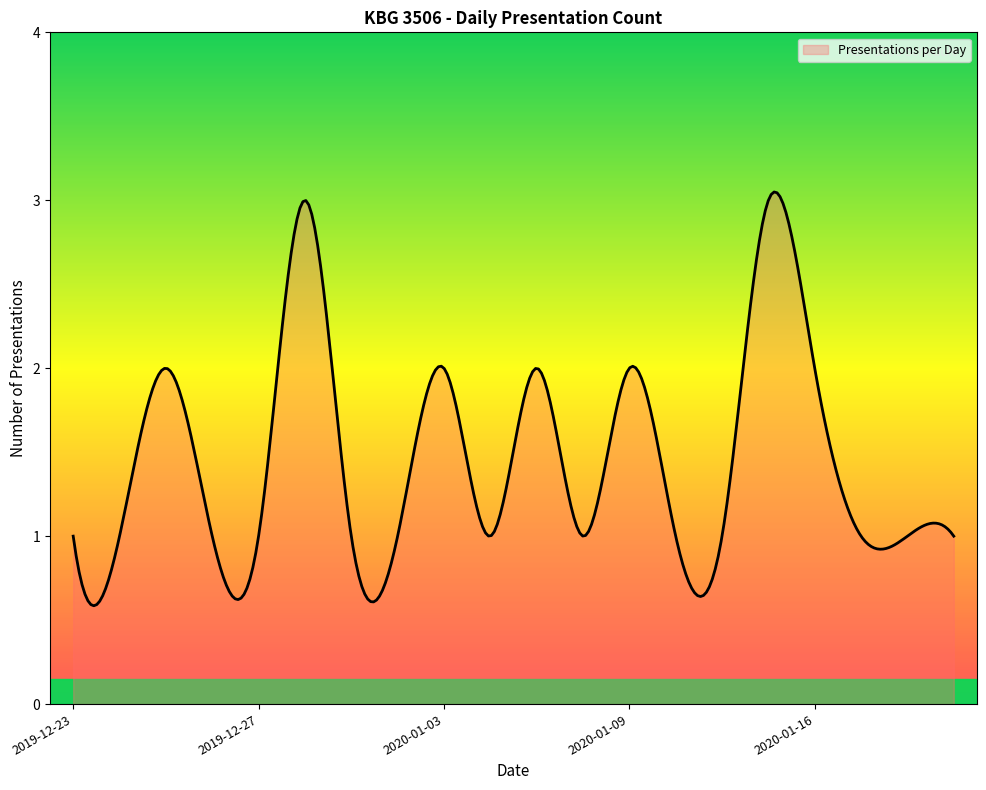

What is the difference between the maximum and minimum values?

2.5